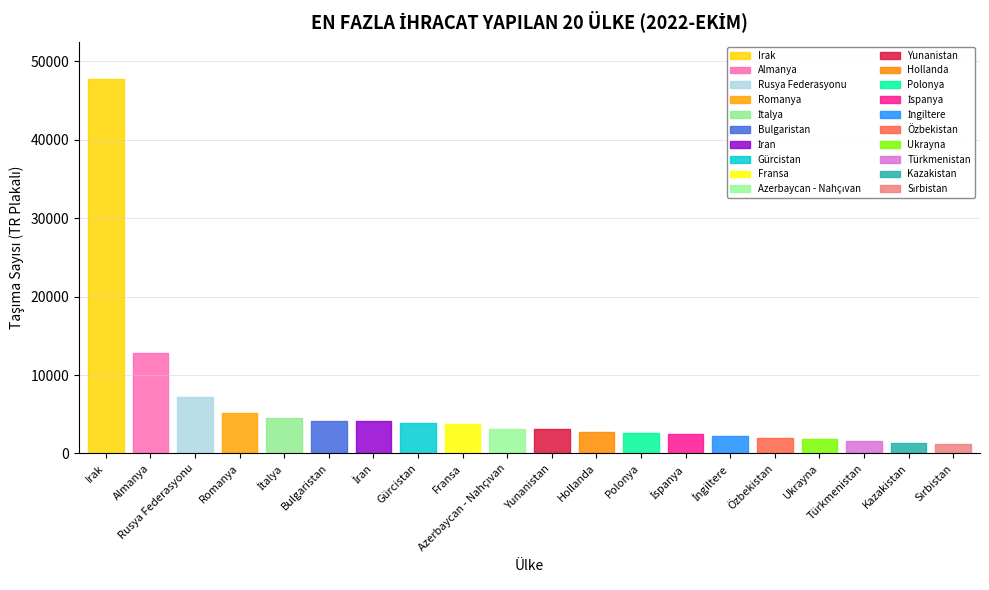

What is the maximum value shown in the chart?

47717